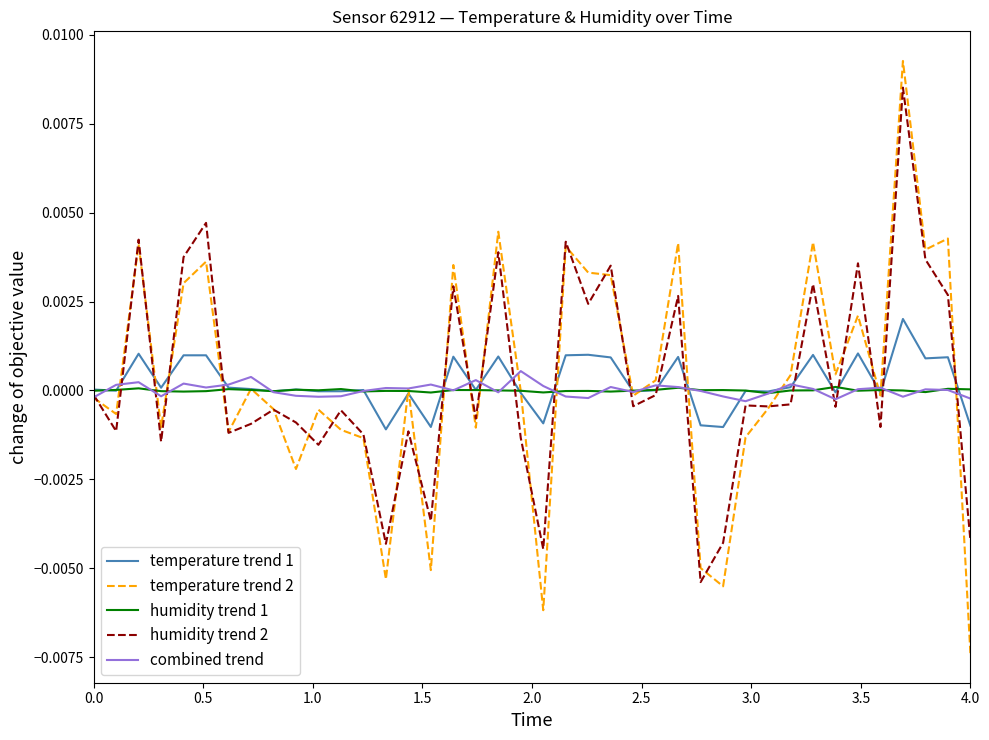

Which series has the widest spread of values?

temperature trend 2